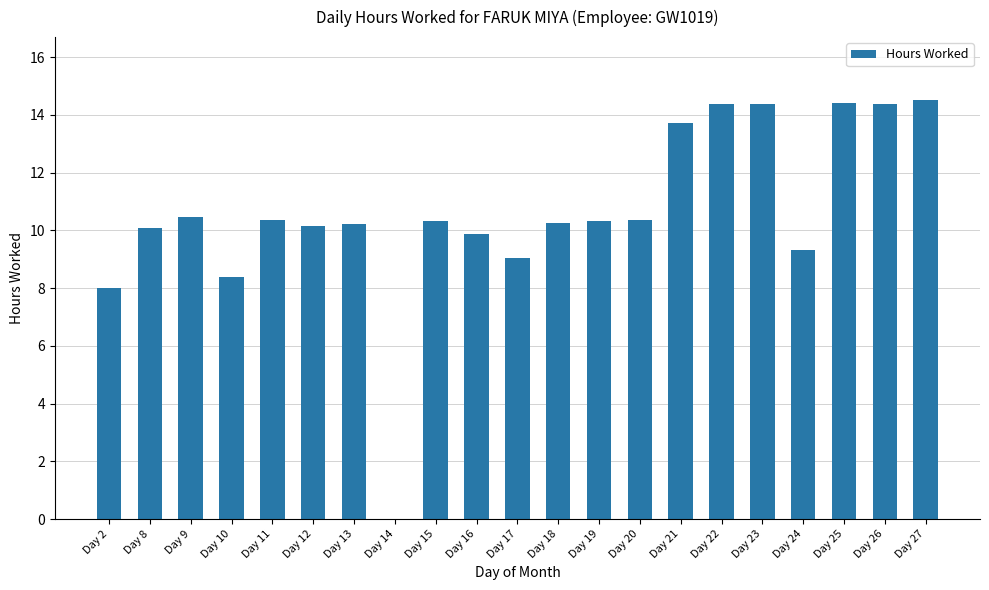

At which label does the data first exceed 10?

Day 8